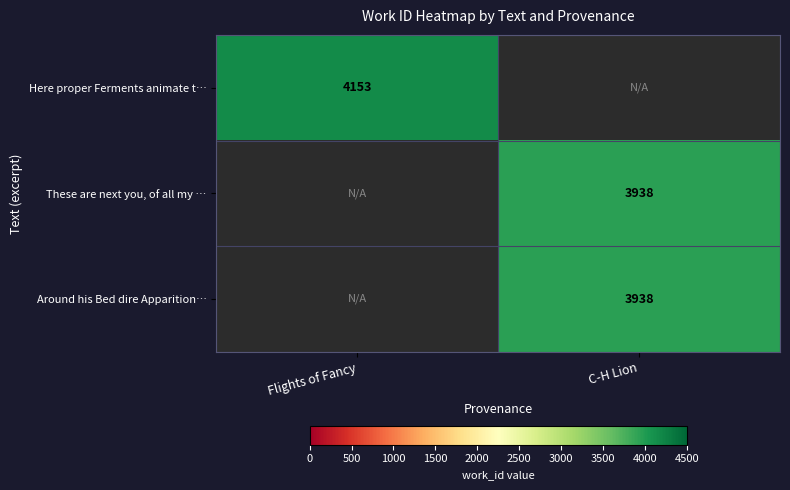

True or false: These are next you, of all my … has a value of 2051.3 at C-H Lion.

False